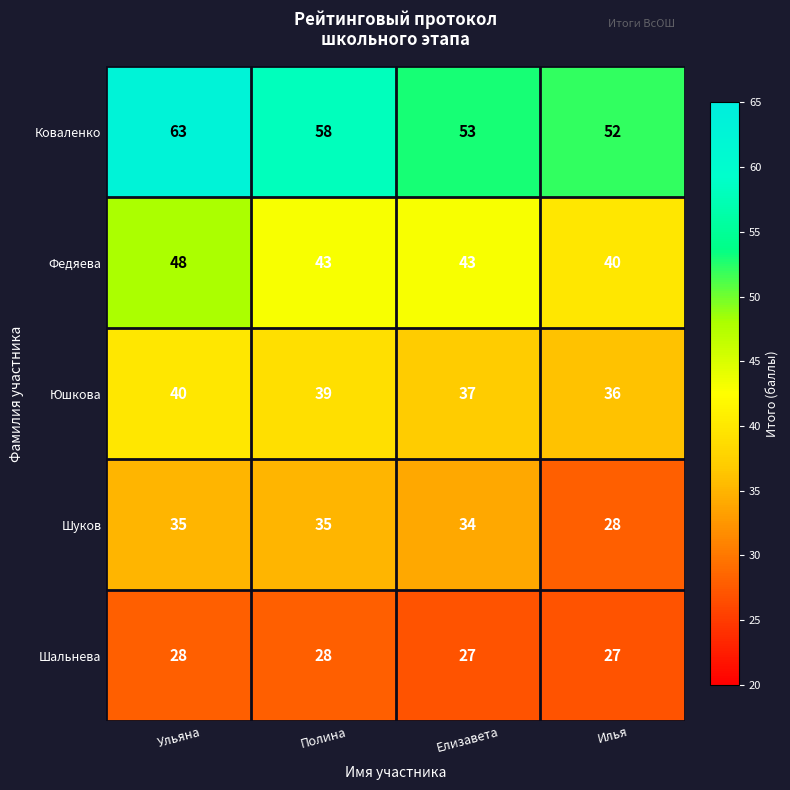

The value of Юшкова at Илья is 24. True or false?

False